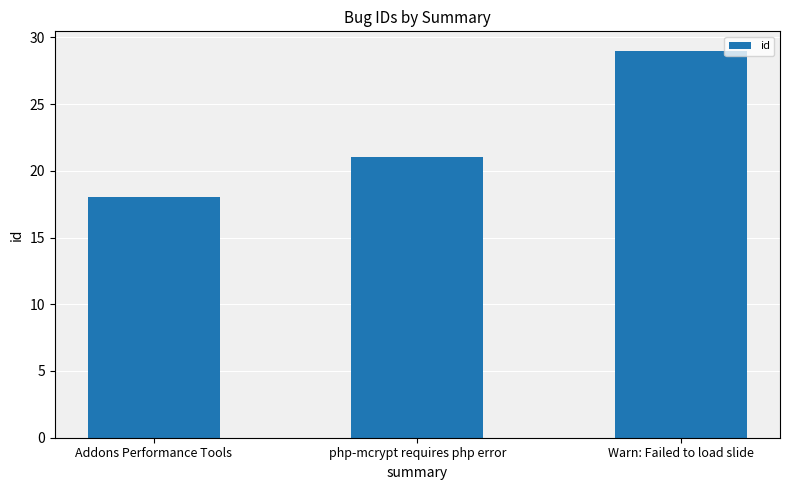

At which label is the value closest to 23?

php-mcrypt requires php error